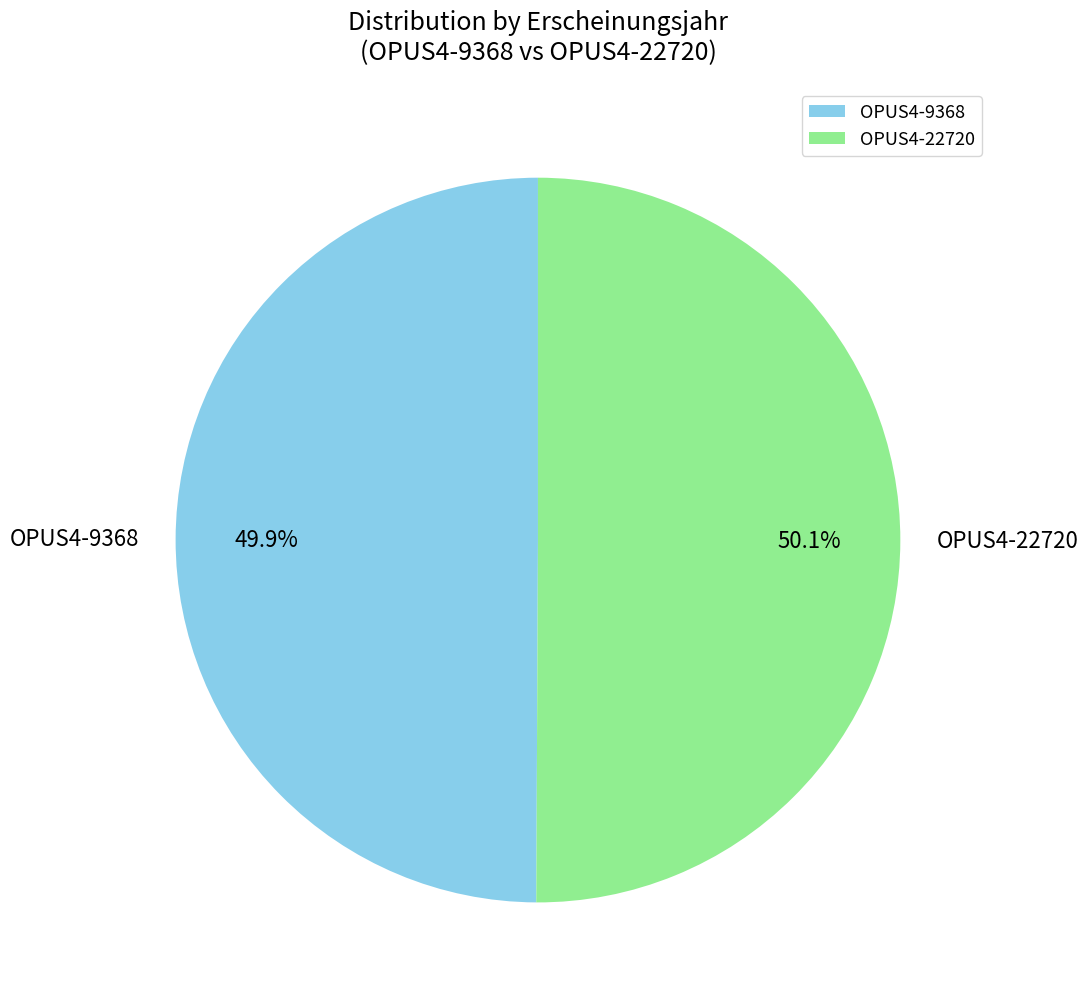

Approximately how many times larger is the value at OPUS4-22720 compared to OPUS4-9368?

1.0